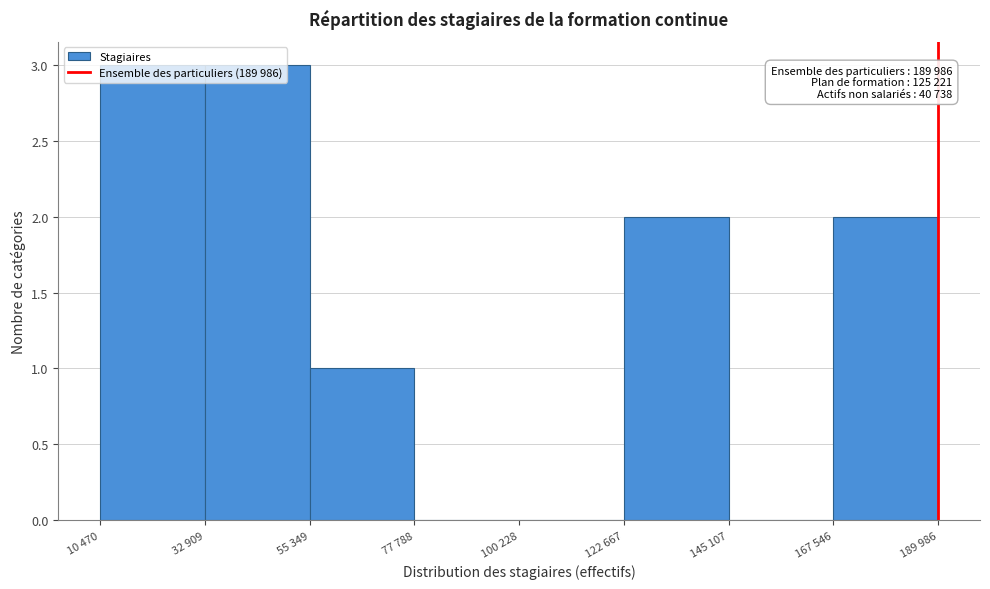

What is the maximum value shown in the chart?

3